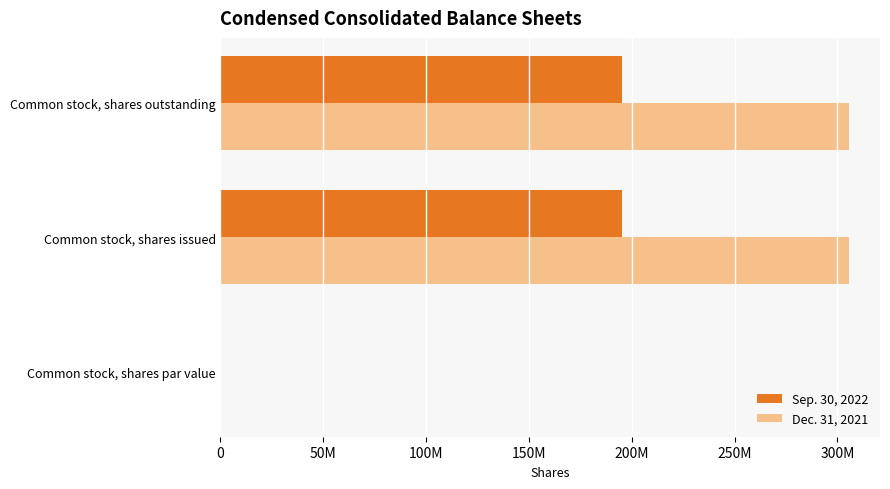

What are all the series names shown in the legend?

Sep. 30, 2022, Dec. 31, 2021